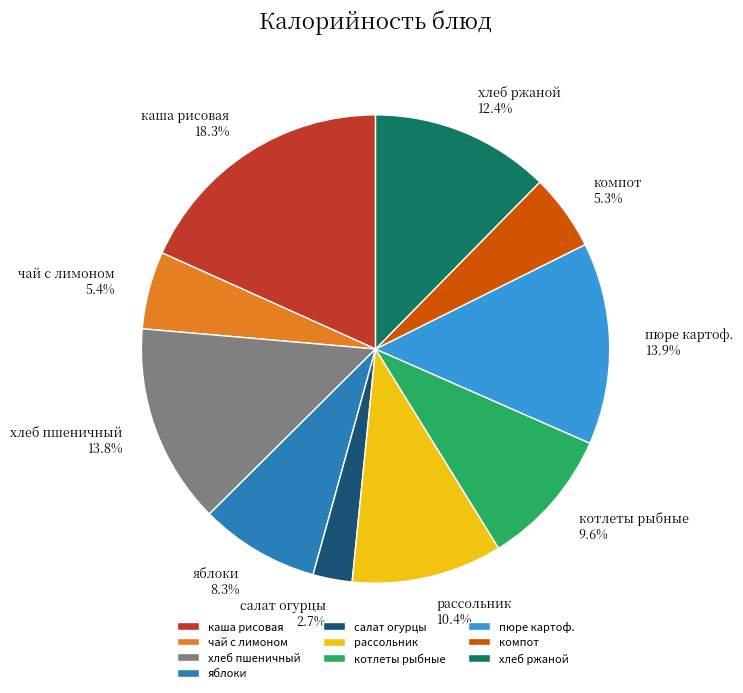

Which has a higher value, хлеб пшеничный or хлеб ржаной?

хлеб пшеничный